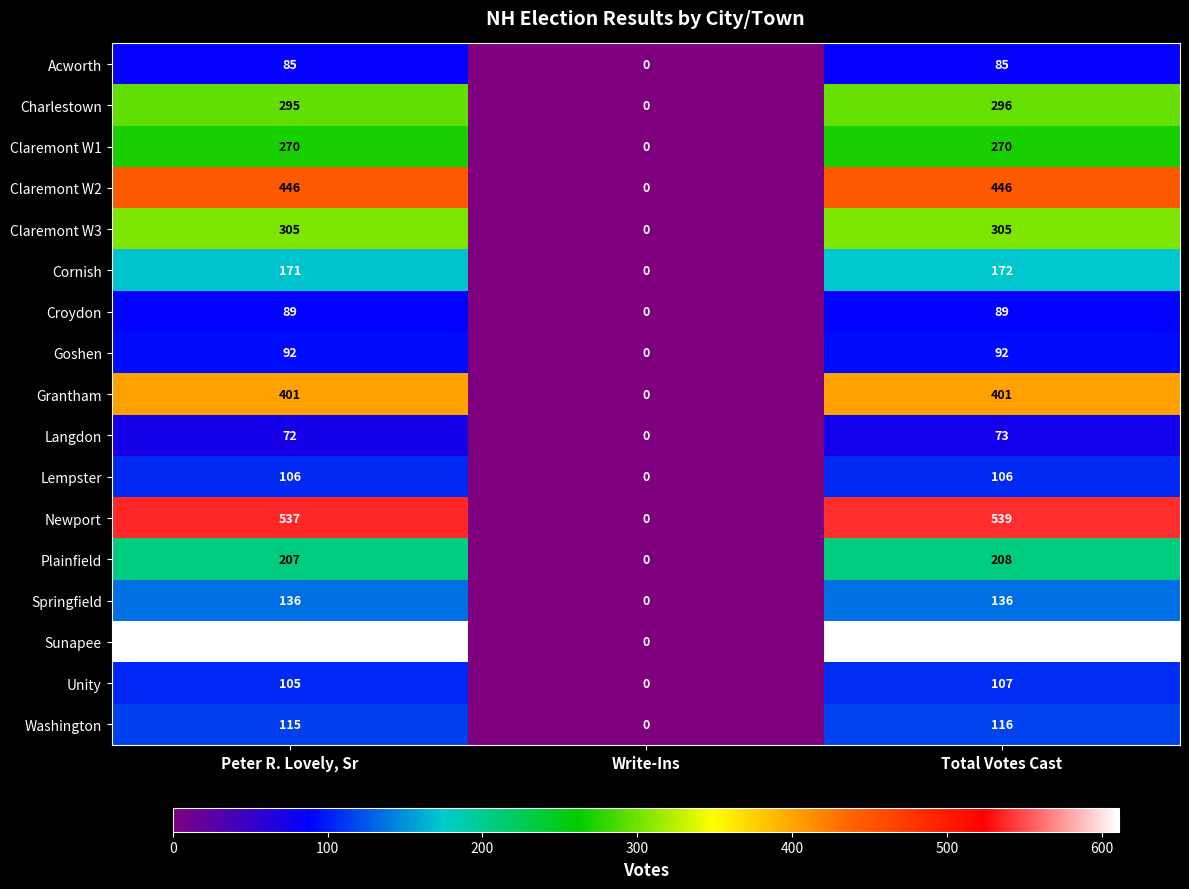

What is the difference between the Cornish values at Write-Ins and Total Votes Cast?

172